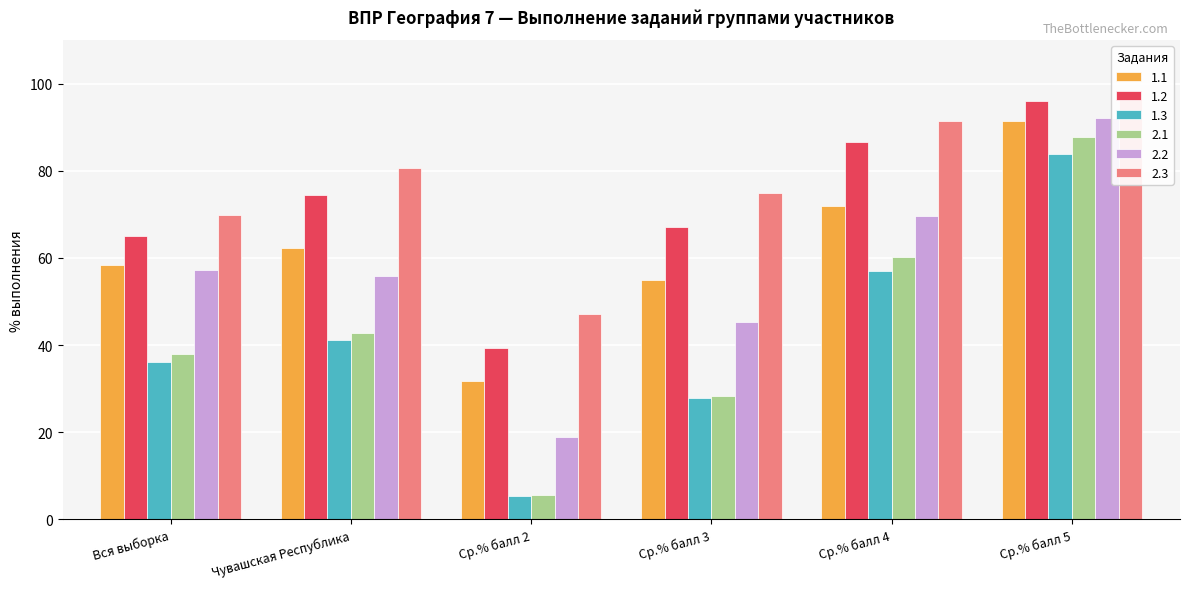

What is the approximate value of 1.3 at Ср.% балл 2?

5.5